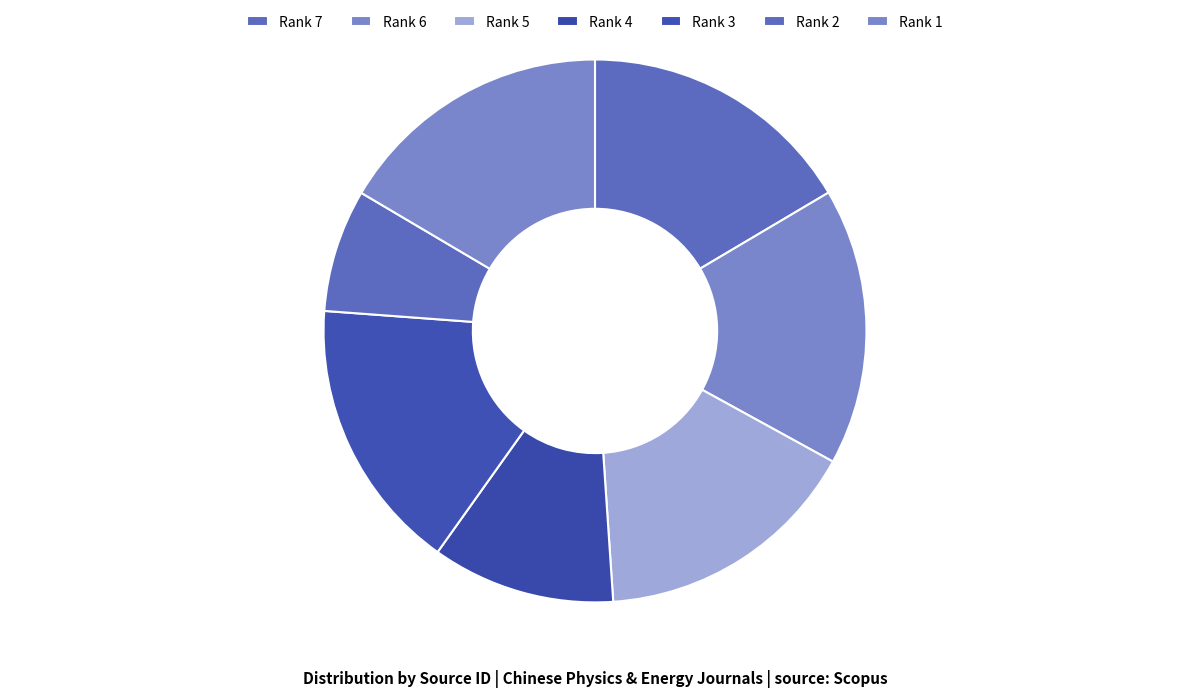

How many segments does this pie chart have?

7